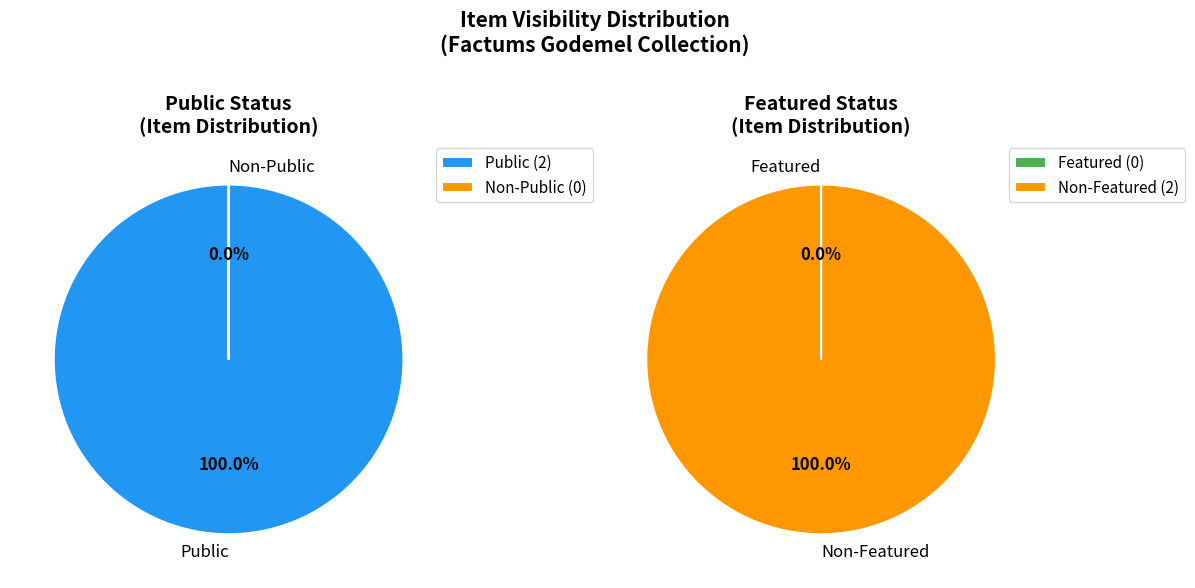

Count the number of slices in the pie.

2